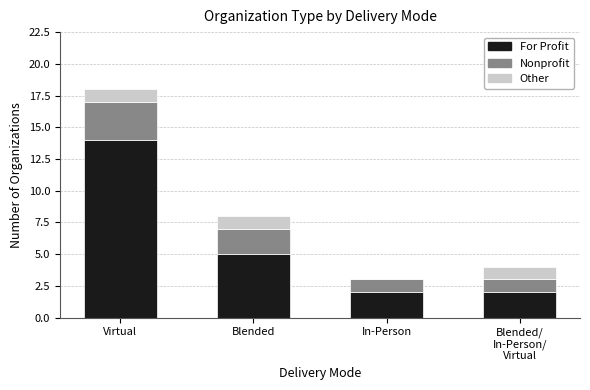

Are the bars grouped side by side (vs. stacked)?

No